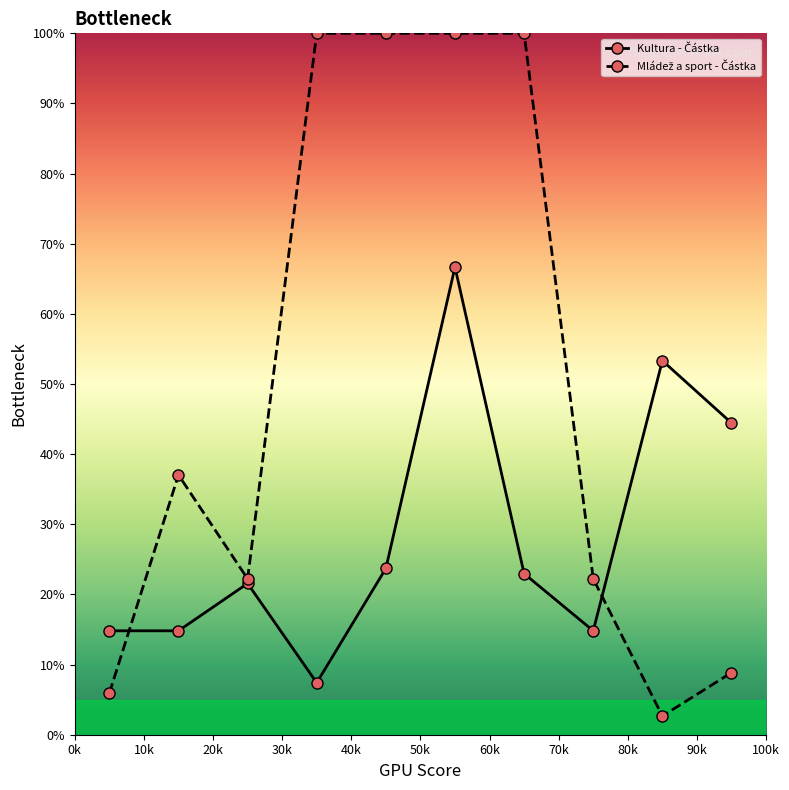

What is the smallest value displayed?

2.7